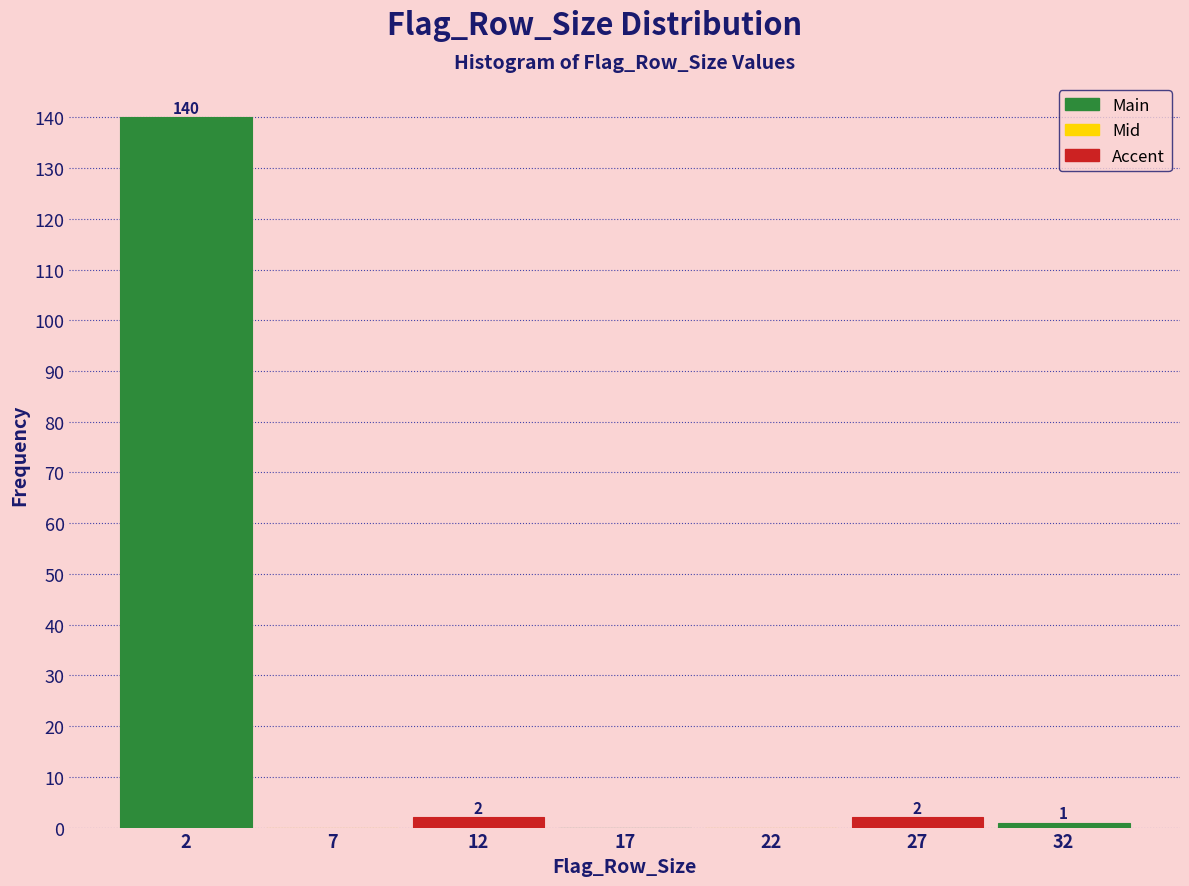

Reading left to right, extract all data points from this chart.

2=140	7=0	12=2	17=0	22=0	27=2	32=1